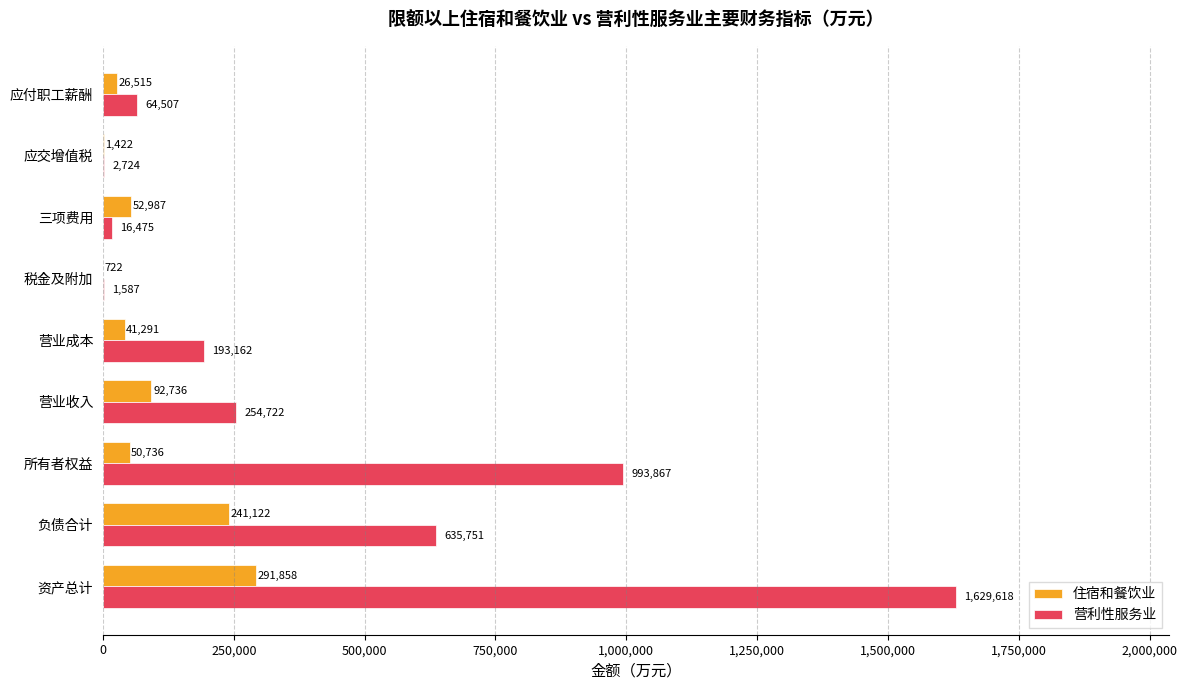

The value of 住宿和餐饮业 at 应付职工薪酬 is 26515. True or false?

True